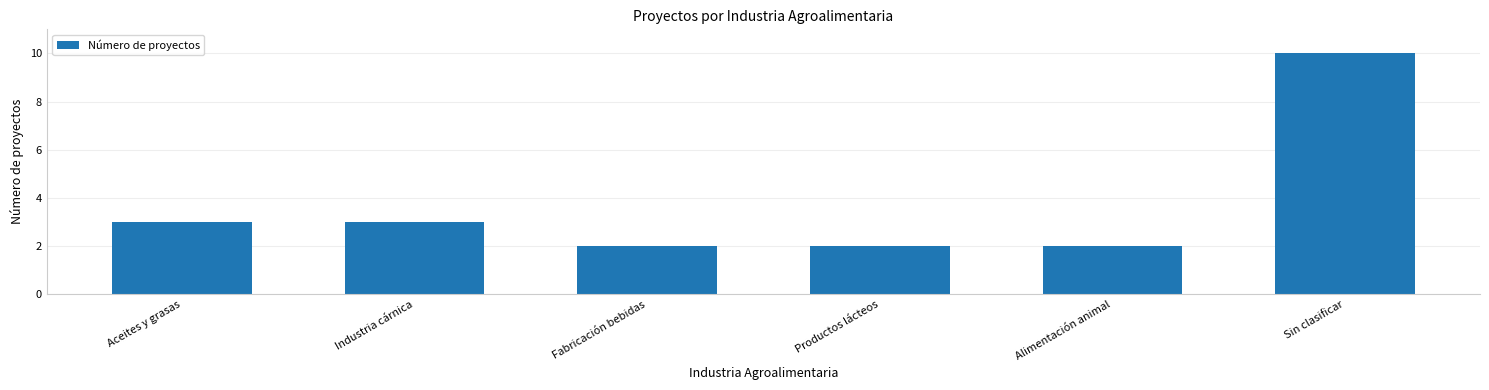

How many categories are shown in the chart?

6